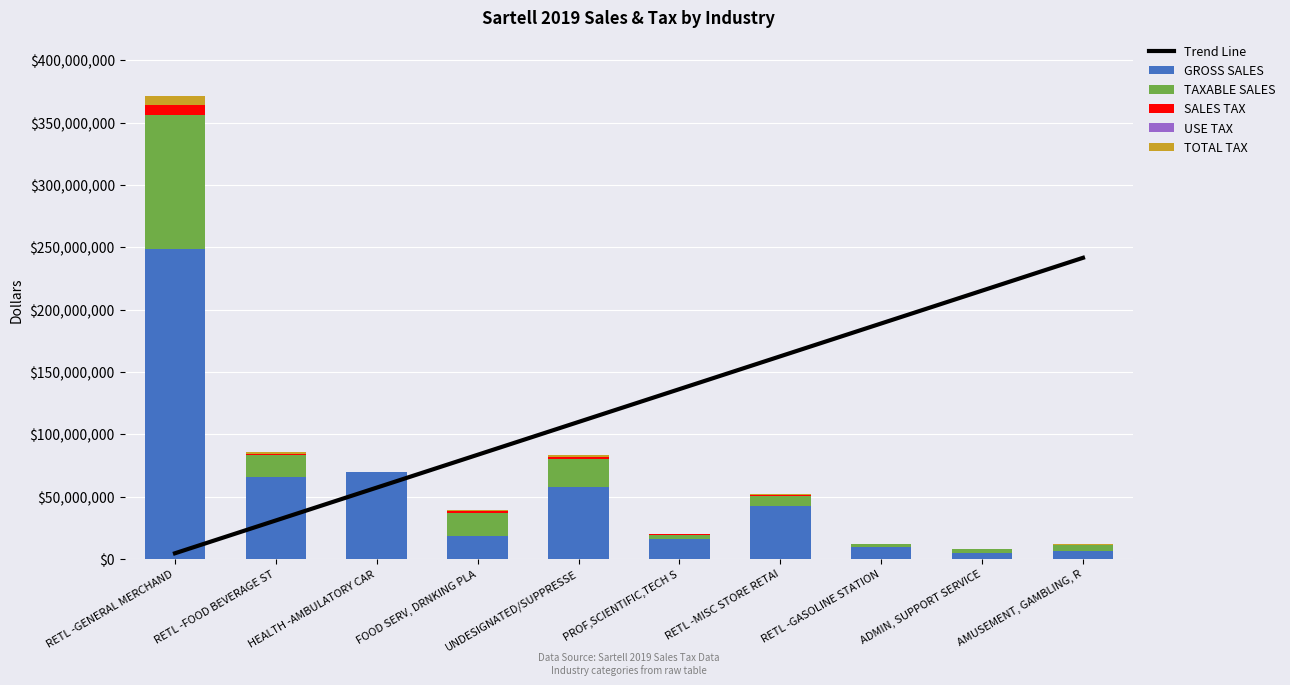

What is the value of the SALES TAX bar at the 8th from the left?

135233.0